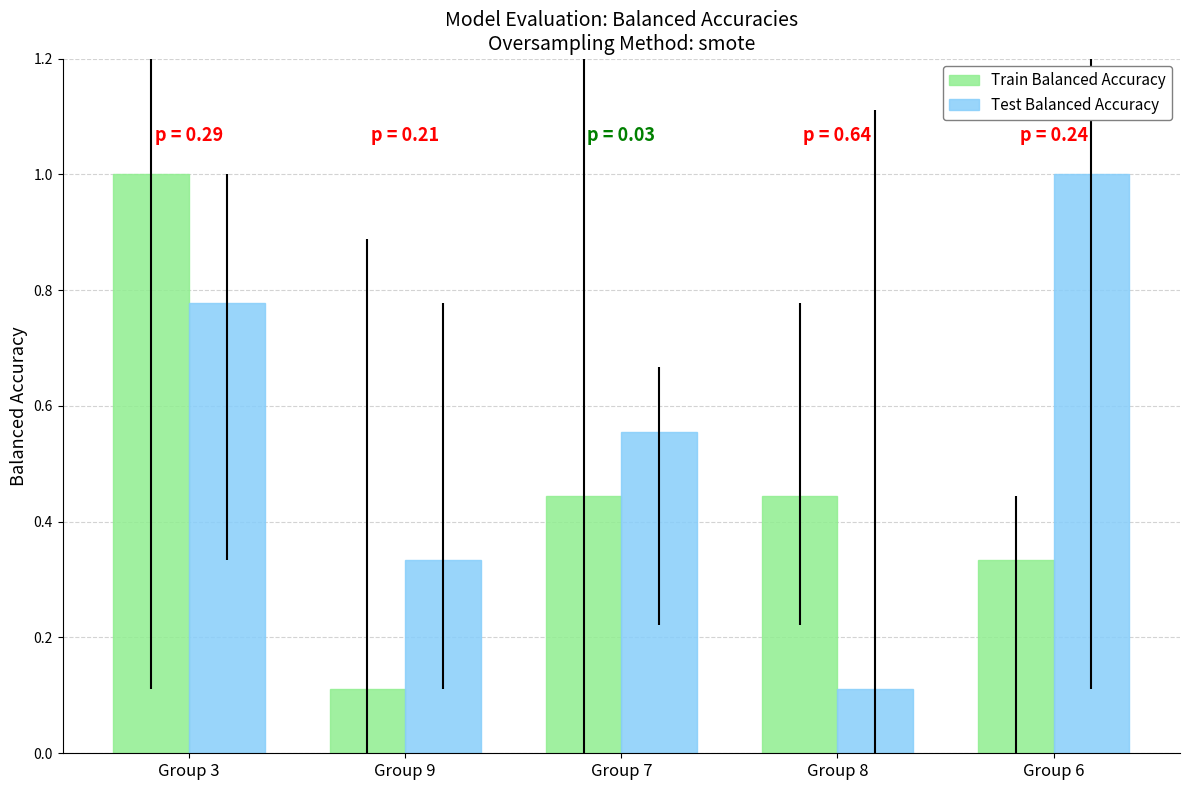

What is the total value across all series at Group 6?

1.3